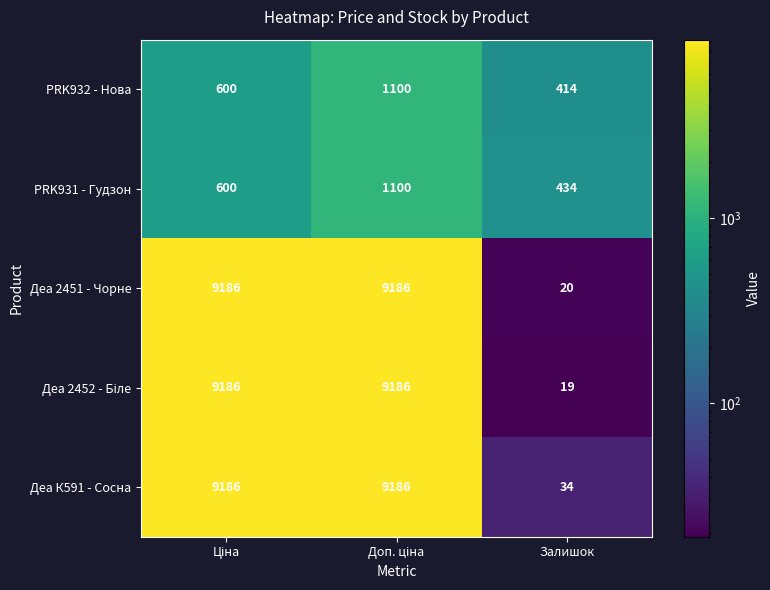

Which category has the lowest value across all series?

Залишок